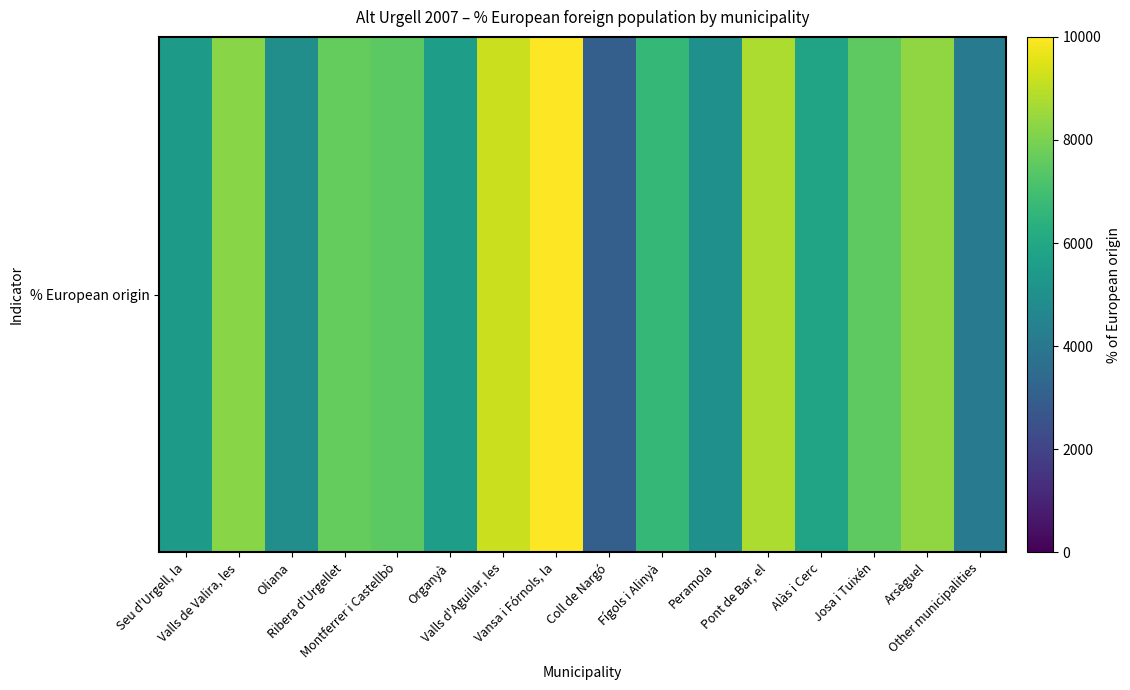

Rank the categories by value from lowest to highest.

Coll de Nargó, Other municipalities, Oliana, Peramola, Seu d'Urgell, la, Organyà, Alàs i Cerc, Fígols i Alinyà, Montferrer i Castellbò, Josa i Tuixén, Ribera d'Urgellet, Valls de Valira, les, Arsèguel, Pont de Bar, el, Valls d'Aguilar, les, Vansa i Fórnols, la